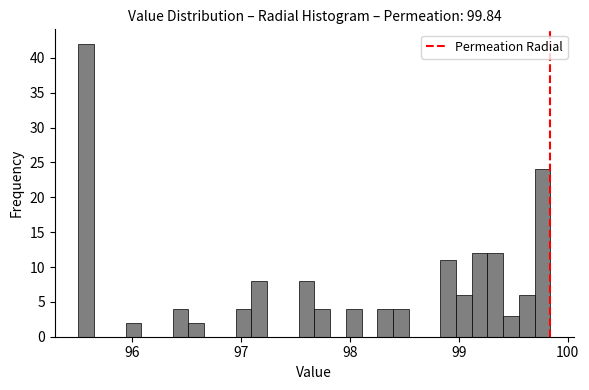

Read against the x-axis, roughly where is the centre of the tallest bar?

95.6